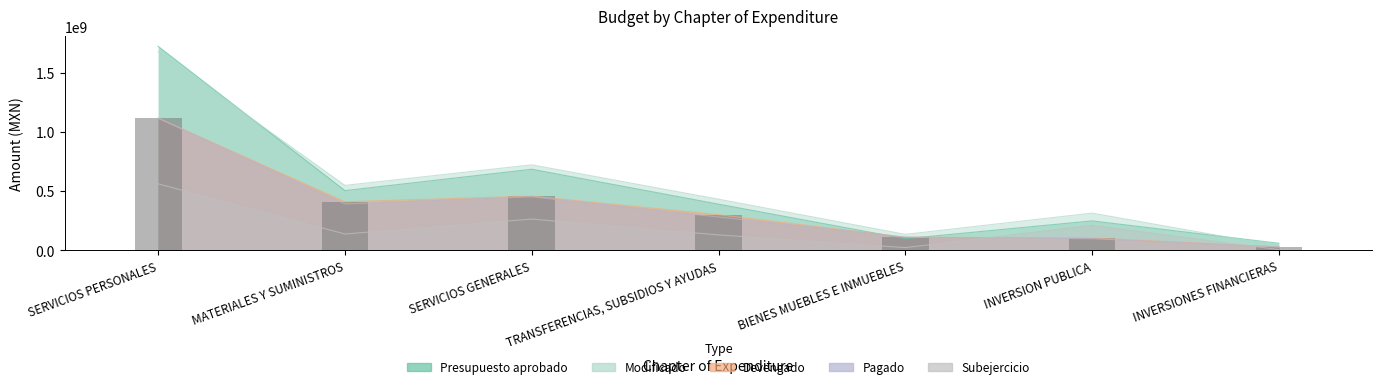

Between SERVICIOS PERSONALES and BIENES MUEBLES E INMUEBLES, which series saw the biggest shift?

Presupuesto aprobado